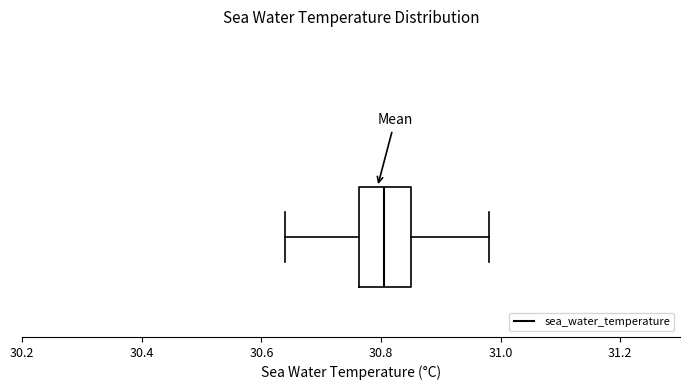

Read this box plot against the x-axis: the position of the median line, the range covered by the box, and the ends of both whiskers. The values are not printed on the chart, so give them approximately, as read against the axis.

median 30.80, box 30.76 to 30.86, whiskers 30.64 to 30.98